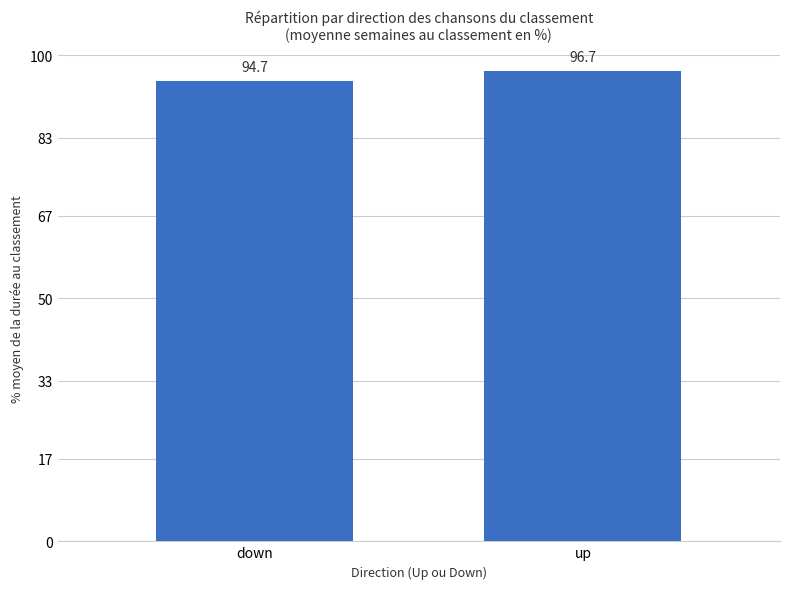

Which label corresponds to the largest value in the chart?

up